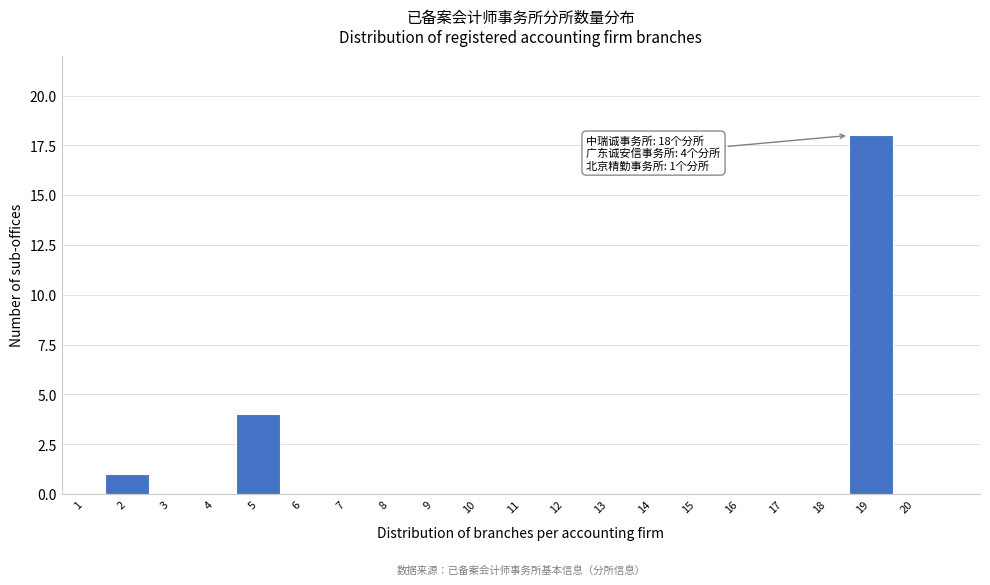

Reading right to left, extract all data points from this chart.

20=0	19=18	18=0	17=0	16=0	15=0	14=0	13=0	12=0	11=0	10=0	9=0	8=0	7=0	6=0	5=4	4=0	3=0	2=1	1=0